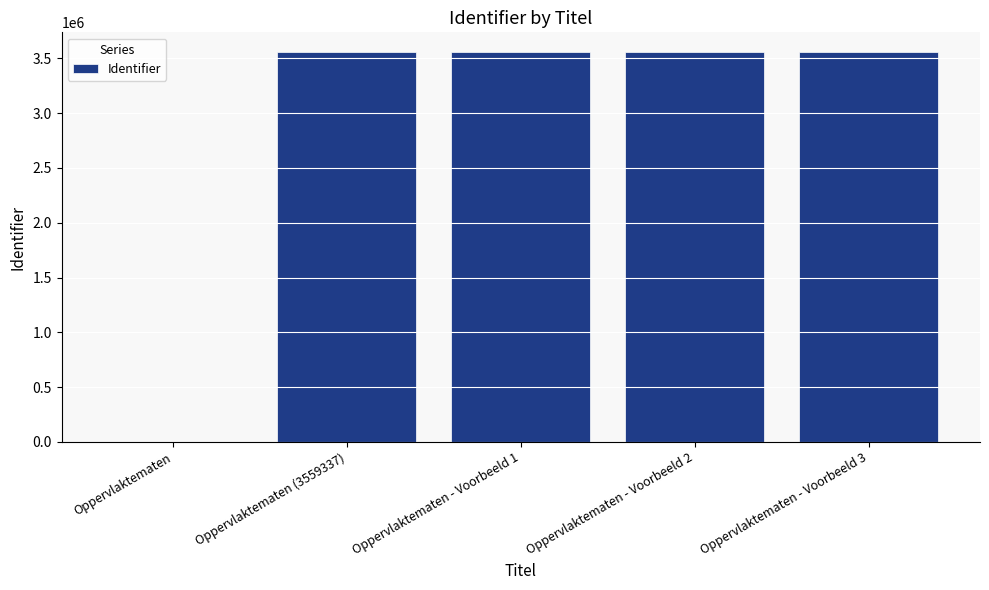

Approximately how many times larger is the value at Oppervlaktematen - Voorbeeld 1 compared to Oppervlaktematen - Voorbeeld 3?

1.0